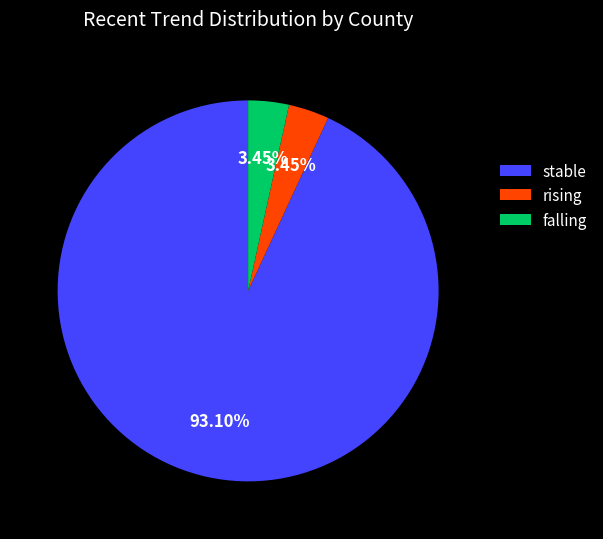

Do rising and stable together represent more than half of the pie?

Yes